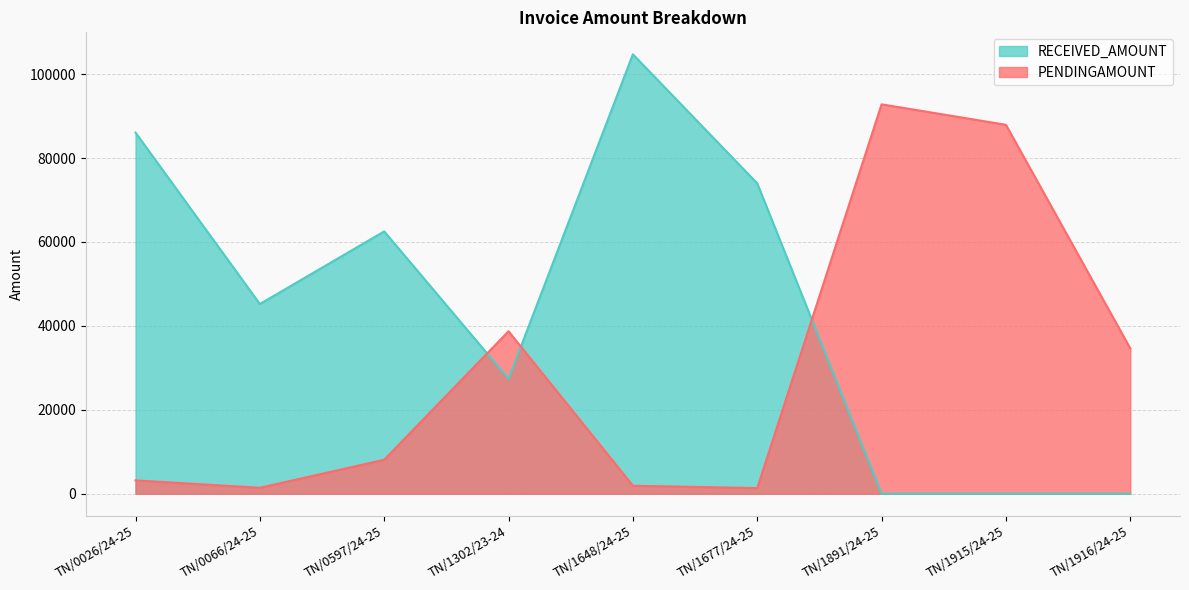

At how many categories does at least one series exceed 11605?

9